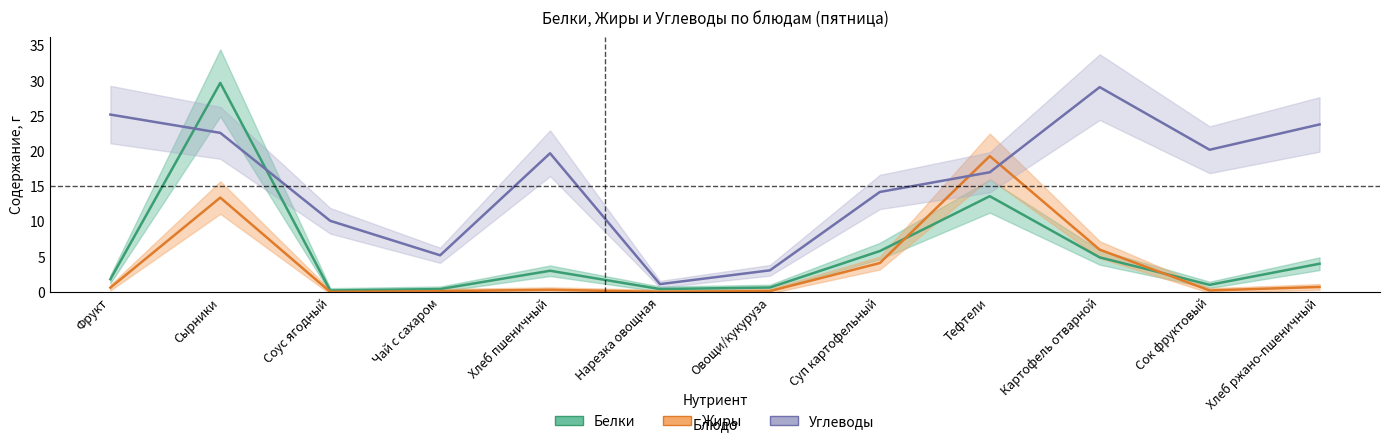

Which series changed the most between Соус ягодный and Овощи/кукуруза?

Углеводы